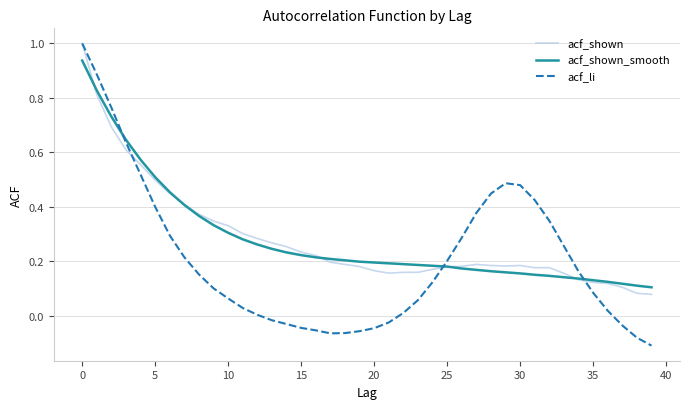

In acf_li, how many points are lower than both neighbors (excluding endpoints)?

1